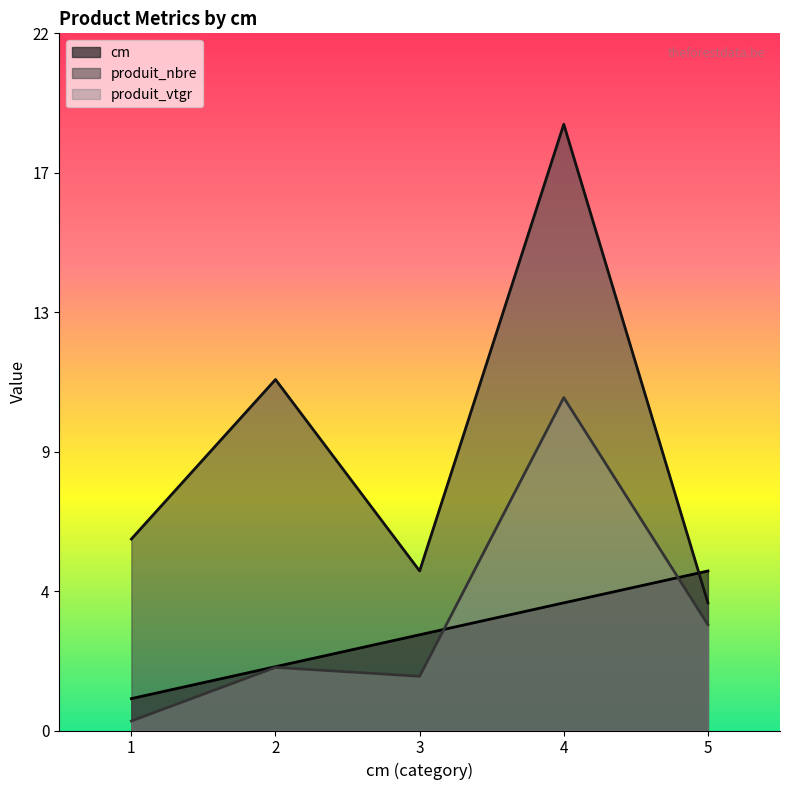

What is the sum of the produit_vtgr values at 4 and 2?

12.4